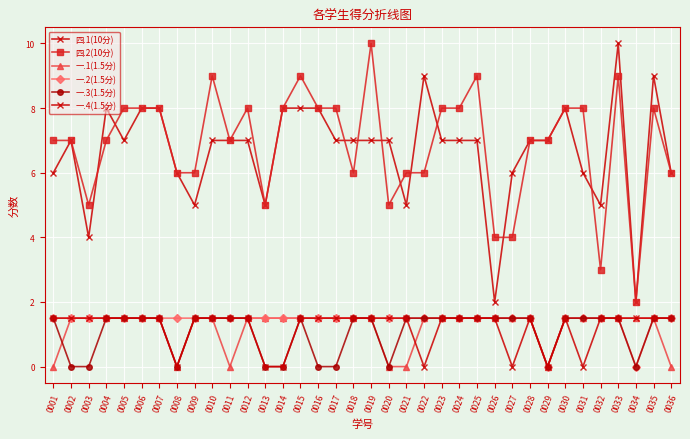

Does the chart have visible grid lines?

Yes